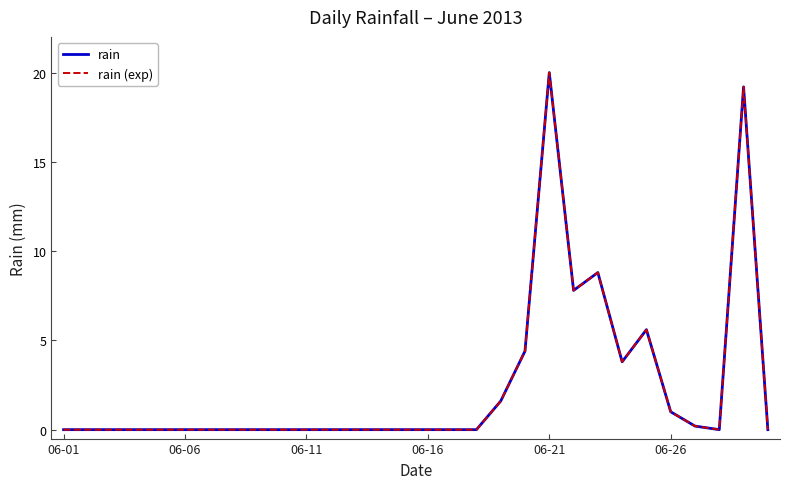

True or false: rain (exp) and rain cross at least once.

False